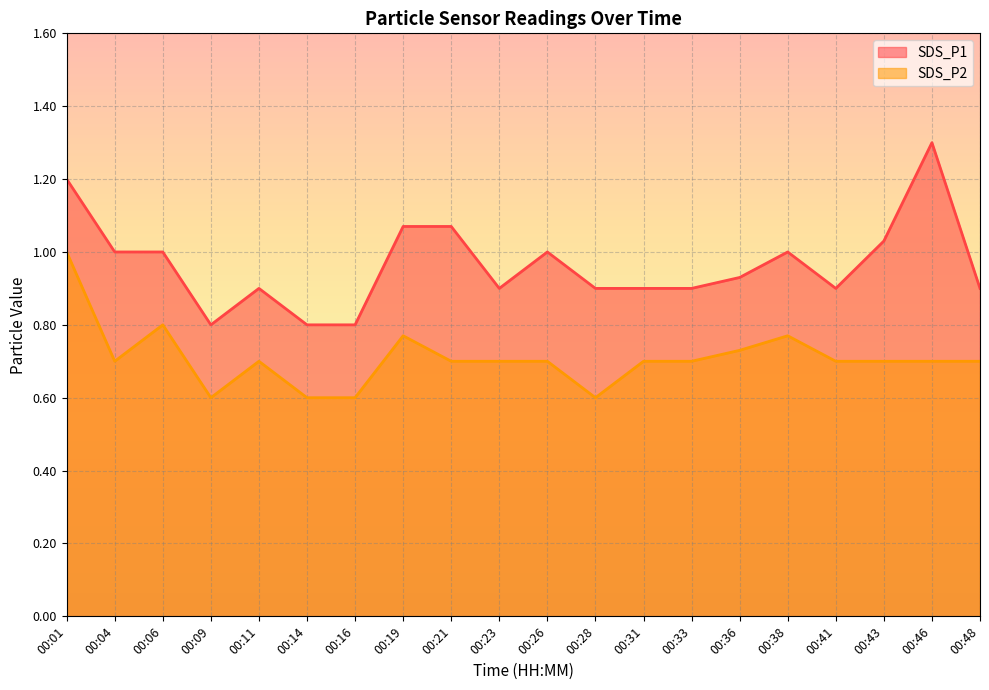

In SDS_P1, how many points are lower than both neighbors (excluding endpoints)?

3